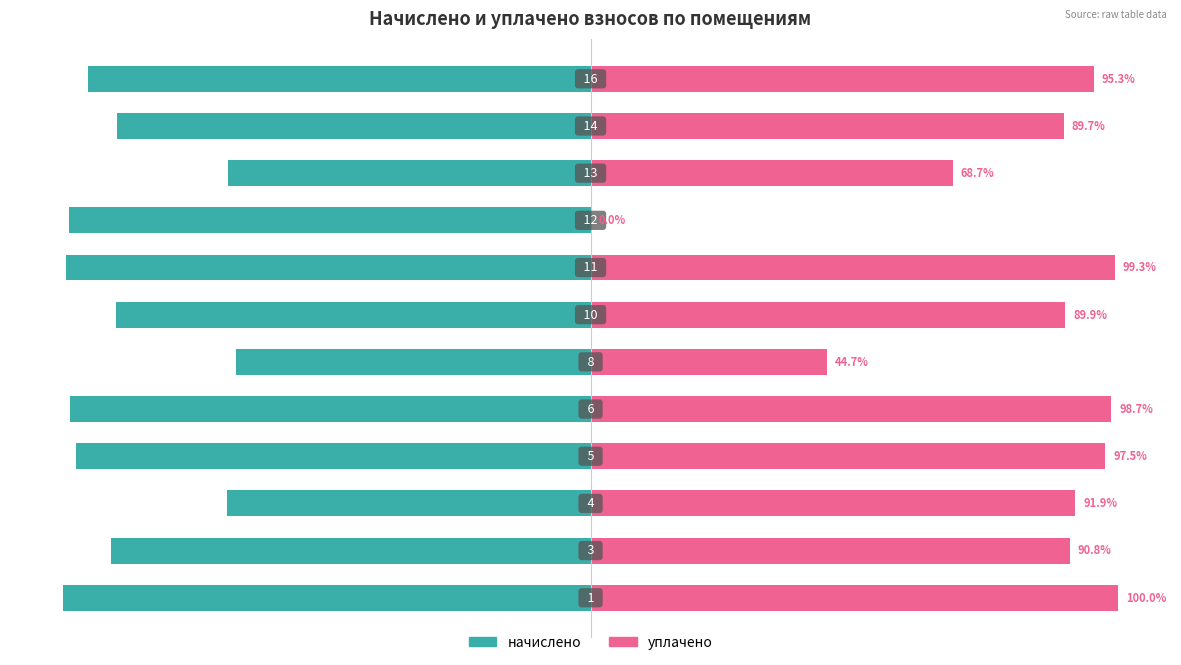

Rank the series at 10 from highest to lowest value.

уплачено, начислено